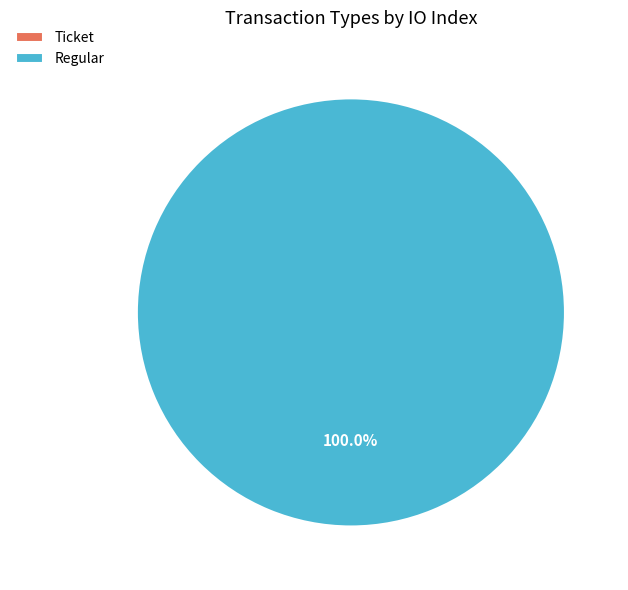

Which slice is the smallest?

Ticket